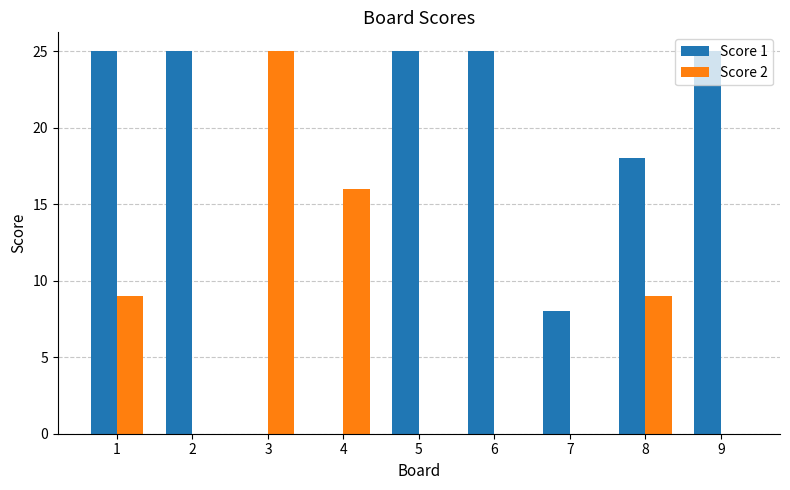

How many groups of bars are there?

9